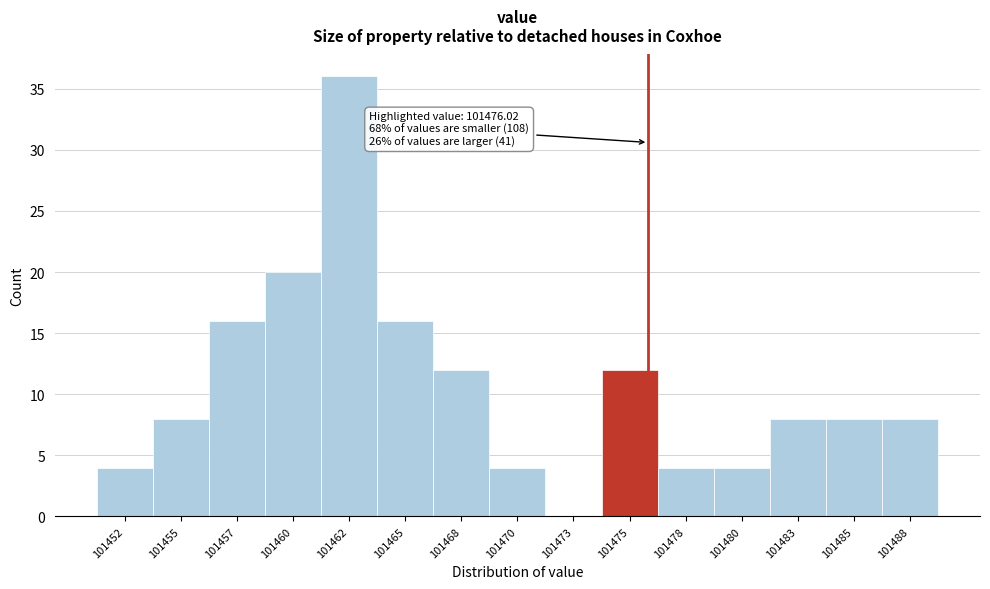

Reading right to left, extract all data points from this chart.

101488=8	101485=8	101483=8	101480=4	101478=4	101475=12	101473=0	101470=4	101468=12	101465=16	101462=36	101460=20	101457=16	101455=8	101452=4